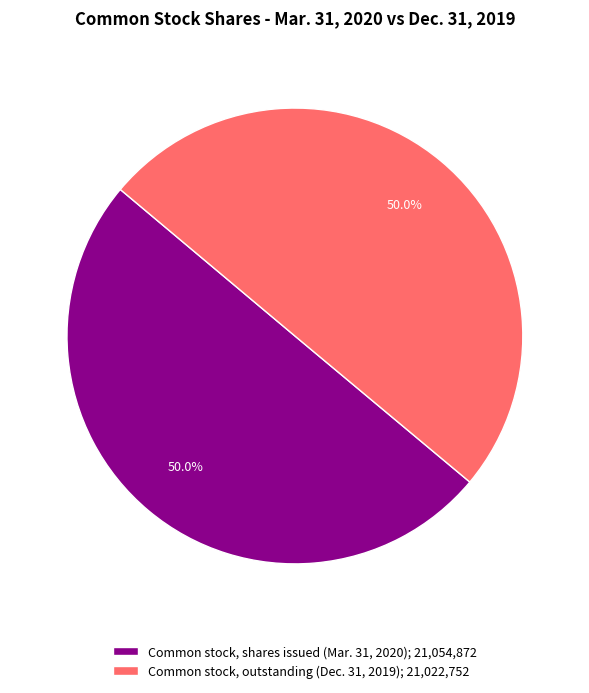

To the nearest percent, what portion does Common stock, shares issued (Mar. 31, 2020) represent?

50%